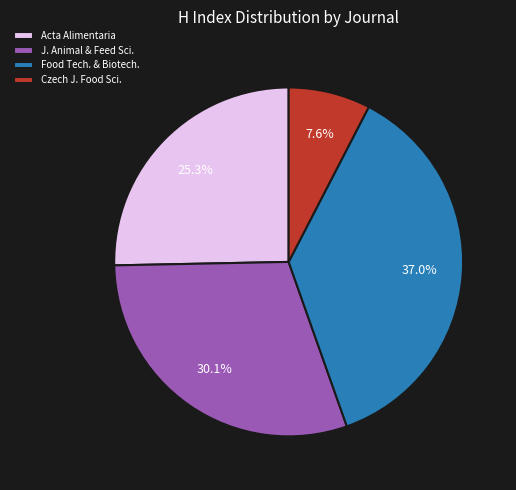

To the nearest percent, what percentage of the pie is Acta Alimentaria?

25%